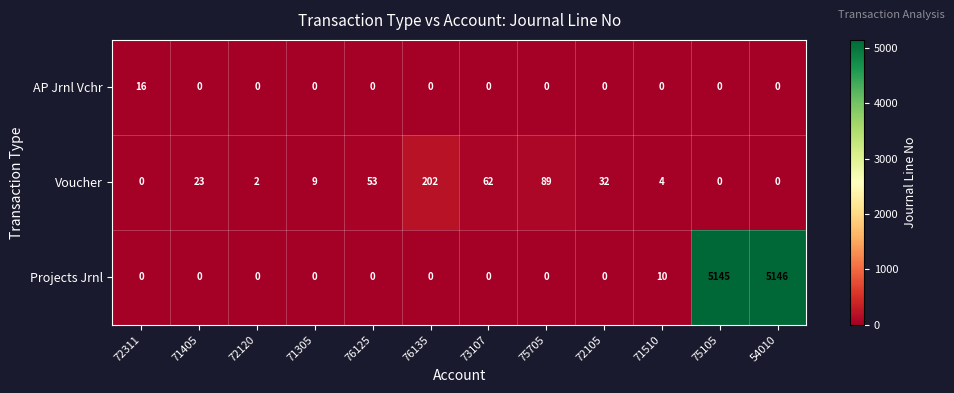

Is it true that Projects Jrnl equals 10 at 71510?

True